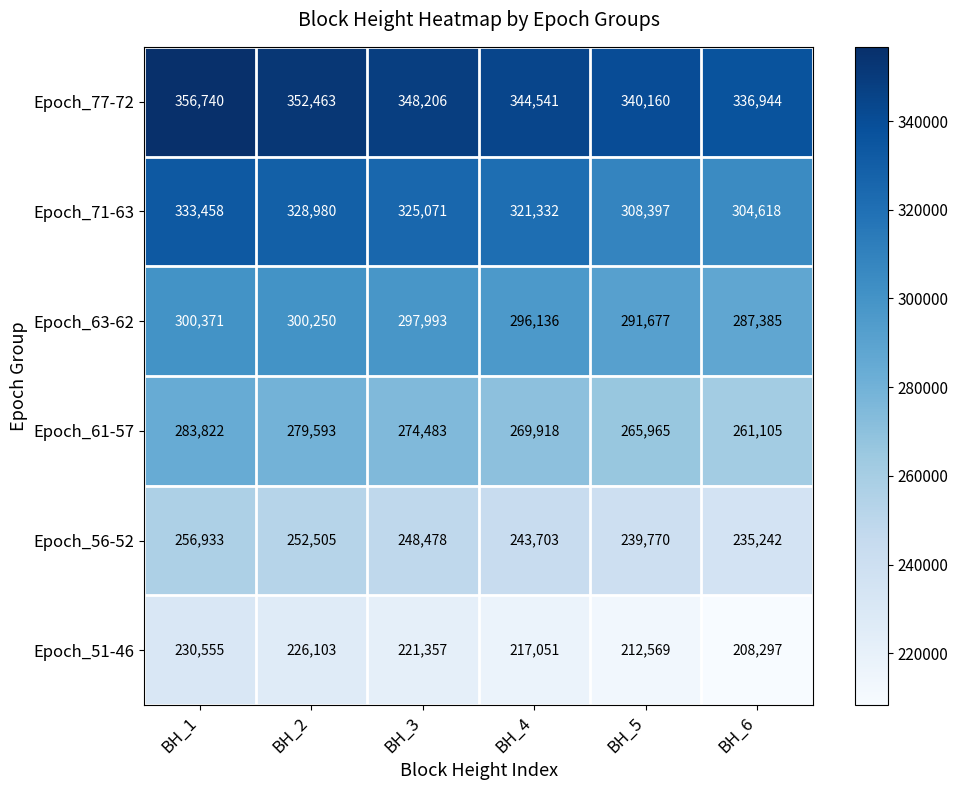

Rank the series at BH_5 from lowest to highest value.

Epoch_51-46, Epoch_56-52, Epoch_61-57, Epoch_63-62, Epoch_71-63, Epoch_77-72